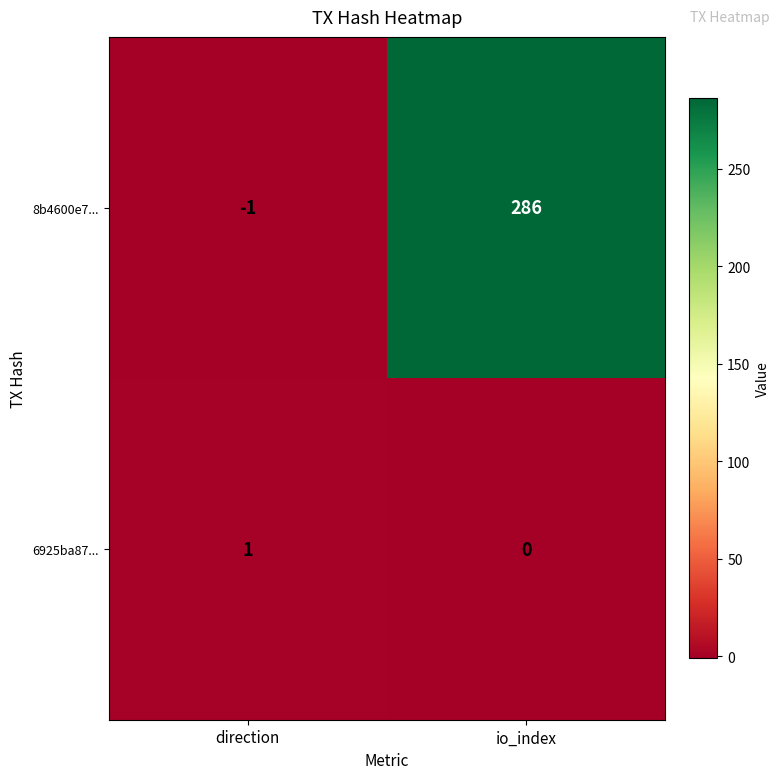

Reading right to left, extract all data points from this chart.

8b4600e7...: io_index=286	direction=-1
6925ba87...: io_index=0	direction=1